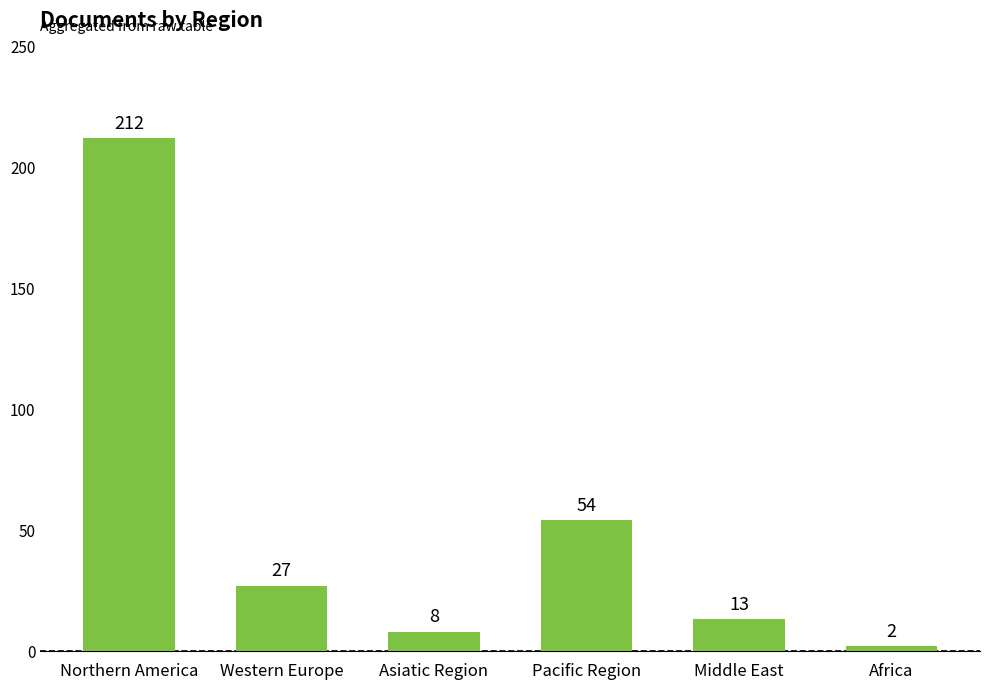

Between Northern America and Asiatic Region, which is larger?

Northern America